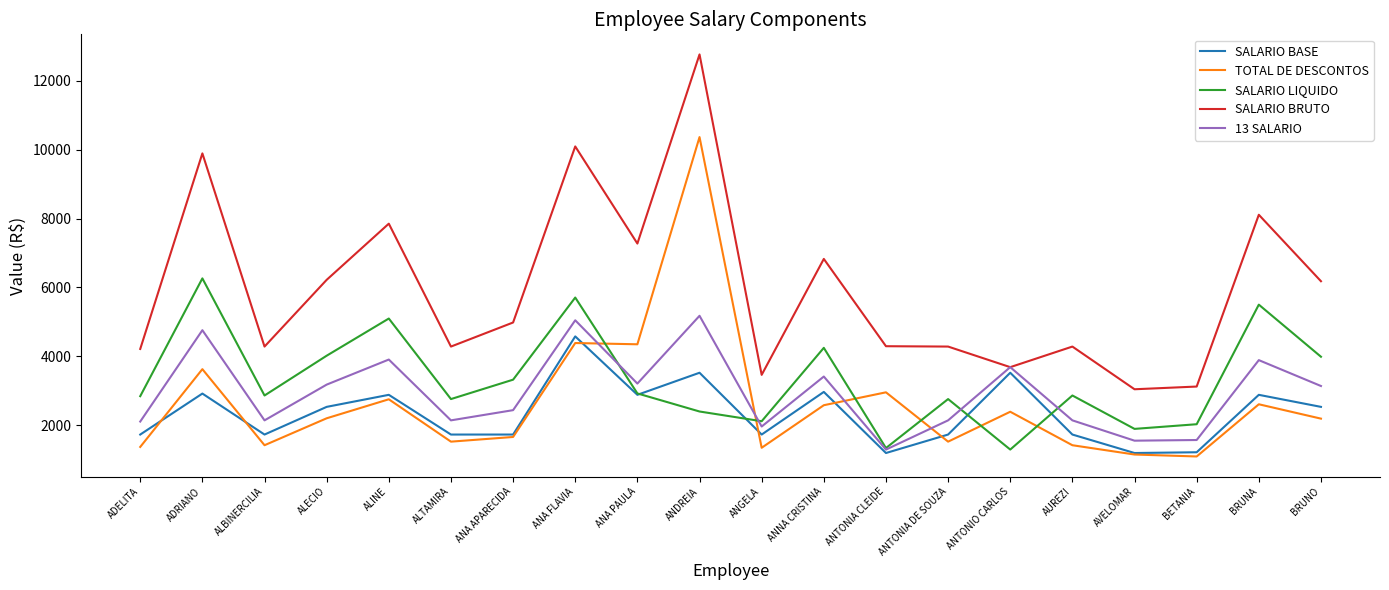

What is the difference between the highest and lowest values at ANTONIA CLEIDE?

3100.5